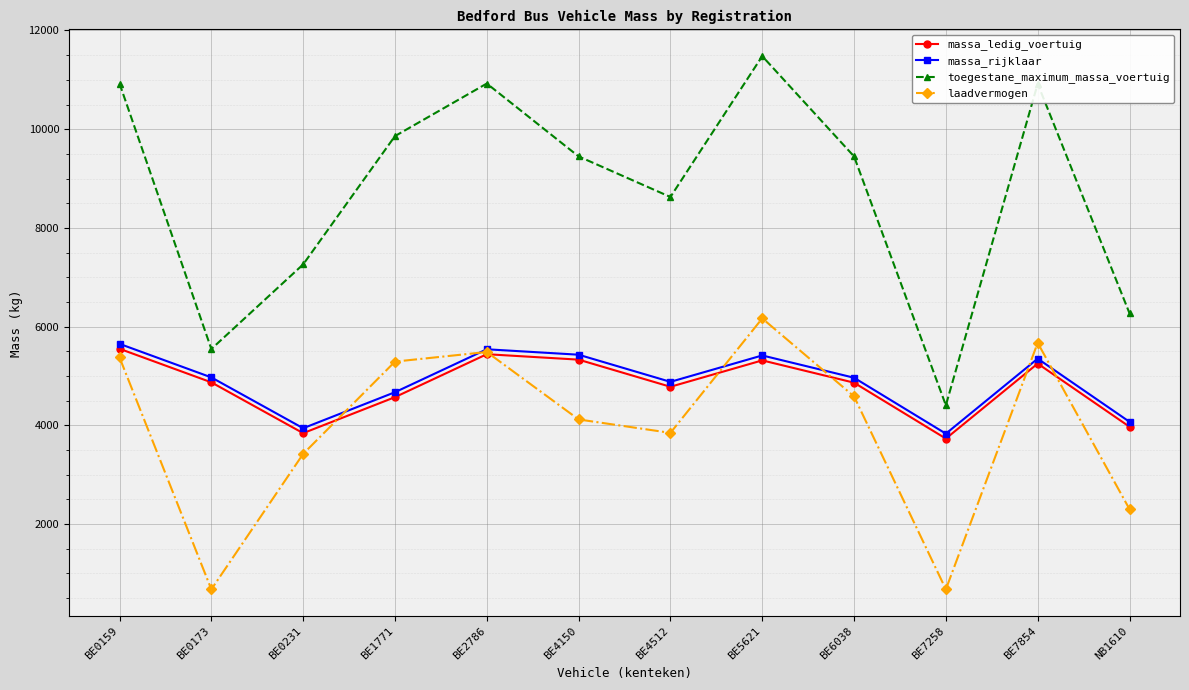

What is the total value across all series at BE4512?

22132